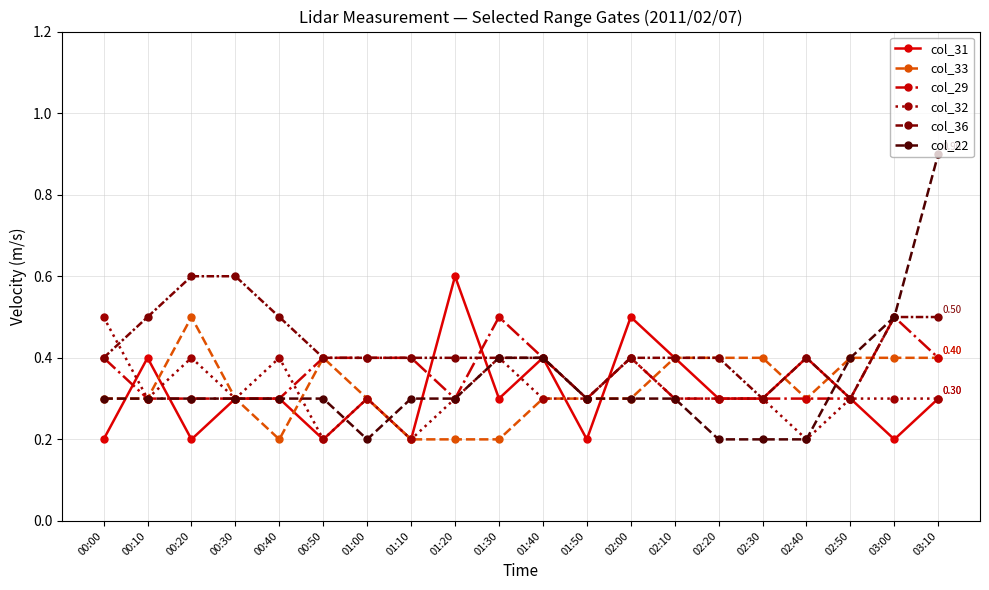

What are all the series names shown in the legend?

col_31, col_33, col_29, col_32, col_36, col_22